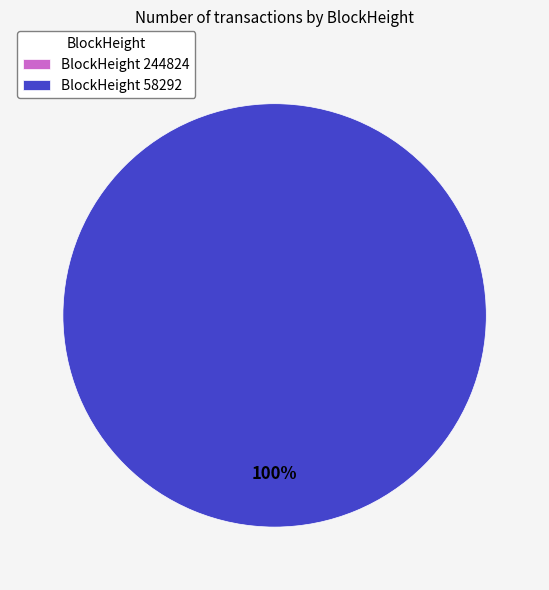

True or false: 244824 accounts for 0% of the total.

True